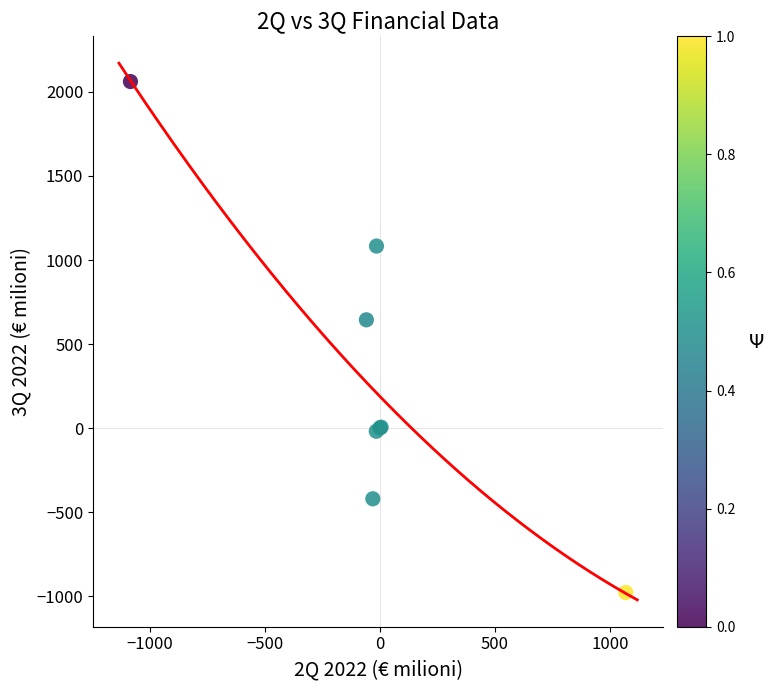

What Y value in the scatter plot is closest to 541?

644